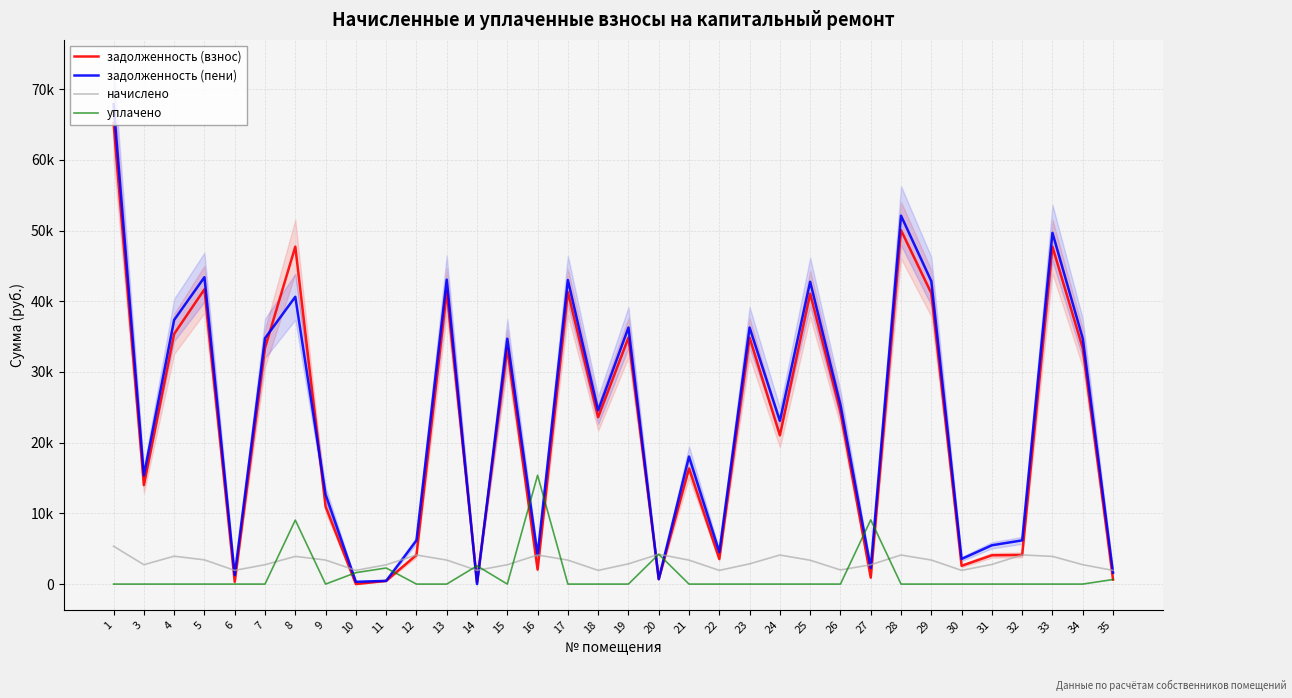

At which category is the sum across all series the highest?

1